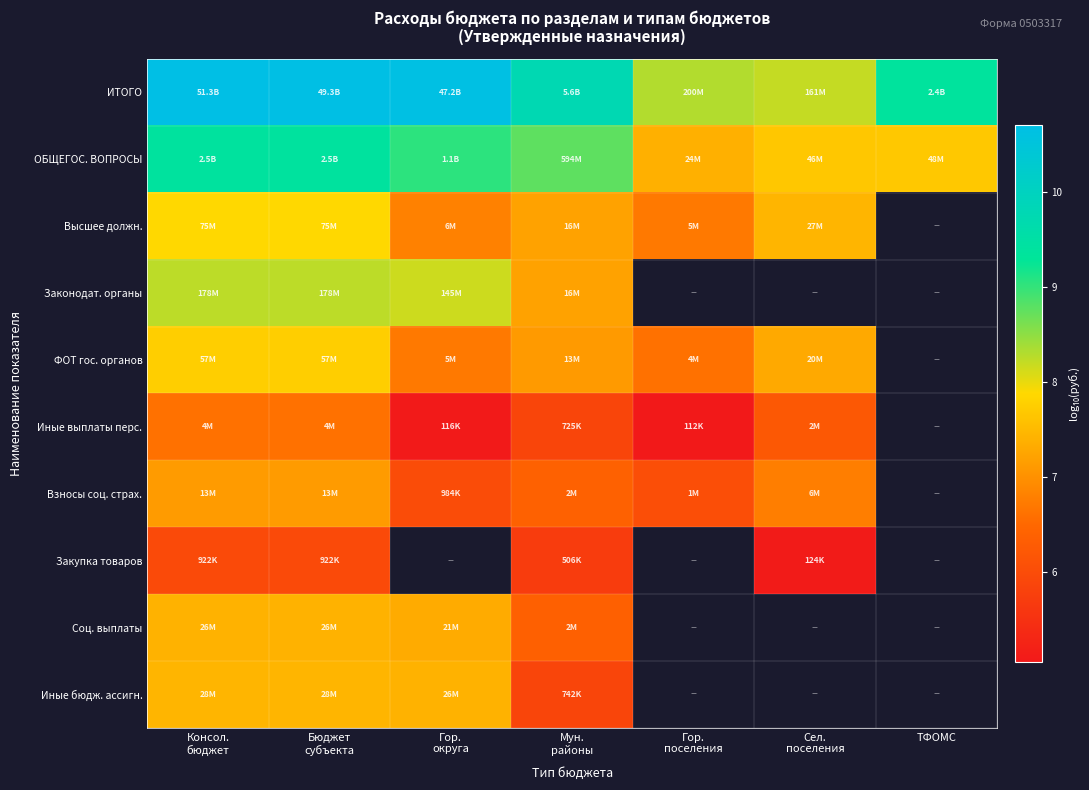

At how many categories does at least one series exceed 10?

3